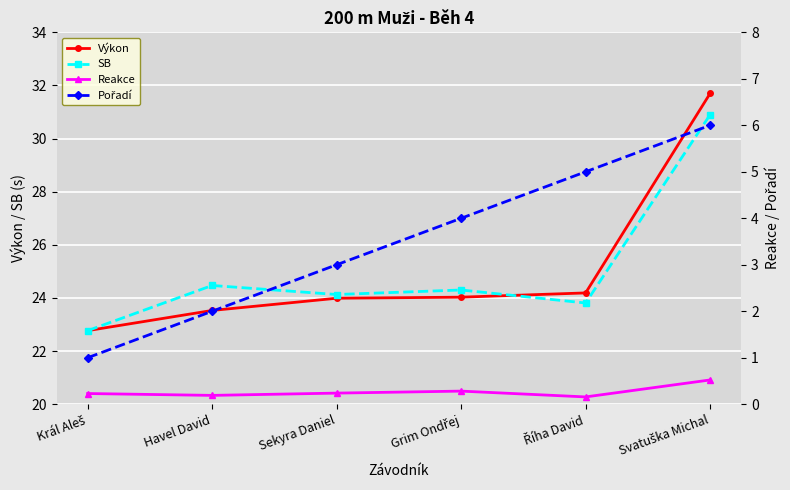

What is the minimum value shown in the chart?

0.2